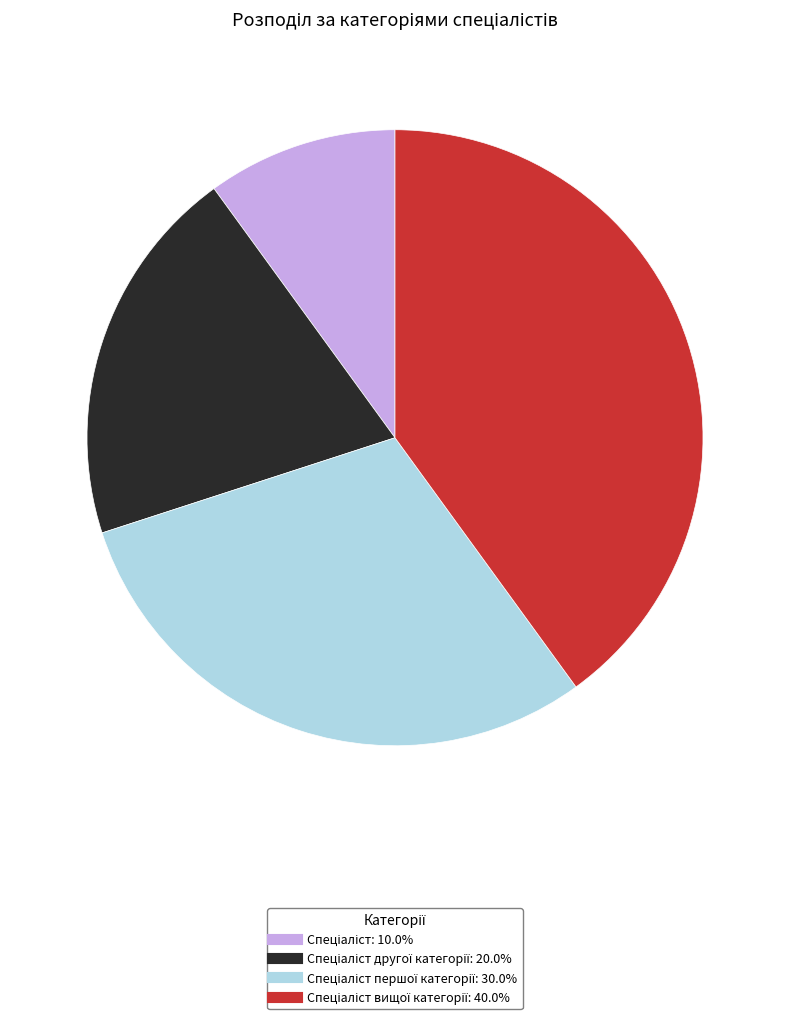

Does any single category account for the majority?

No